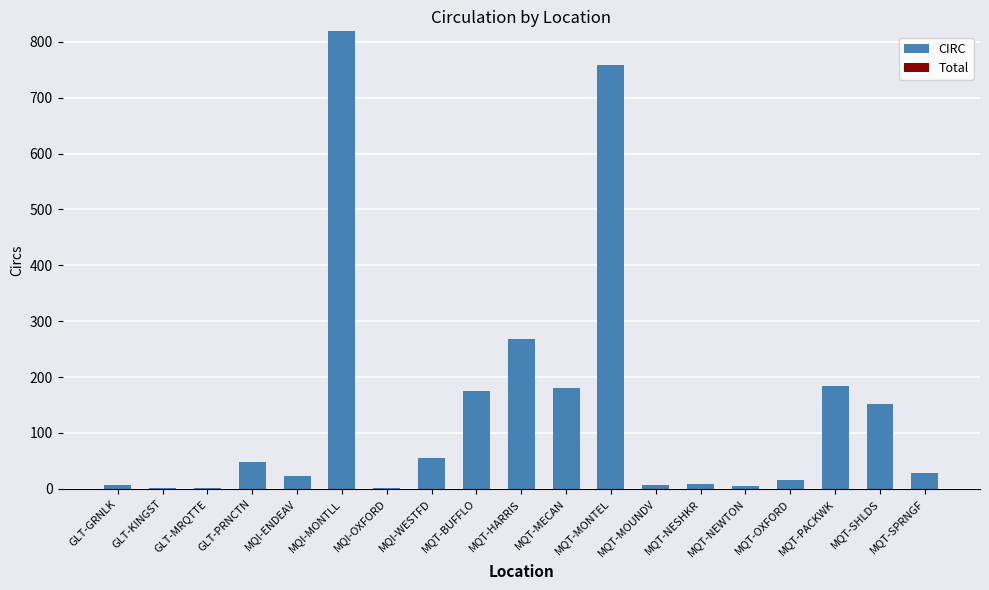

The value at MQT-HARRIS is 386. True or false?

False